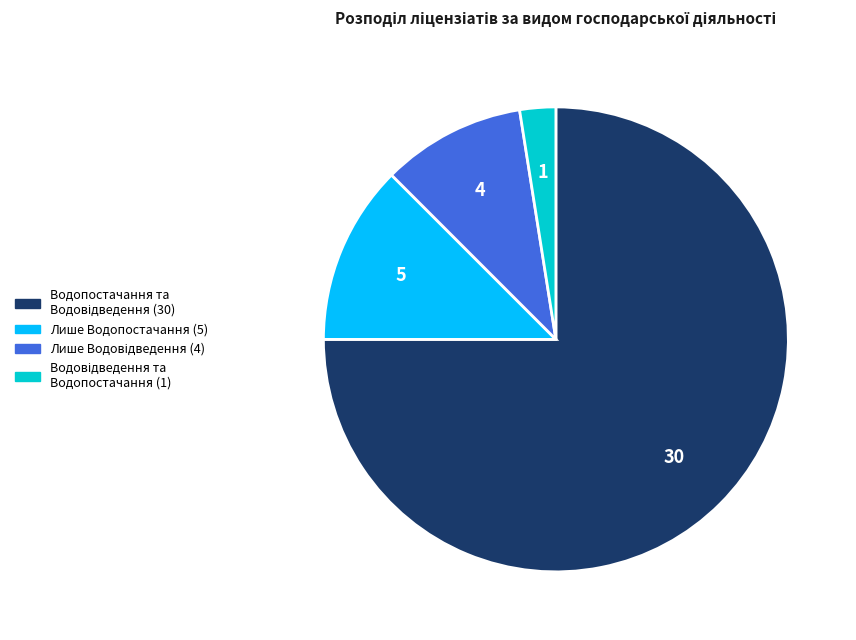

Is it true that Лише Водопостачання (5) is 18% of the pie?

False